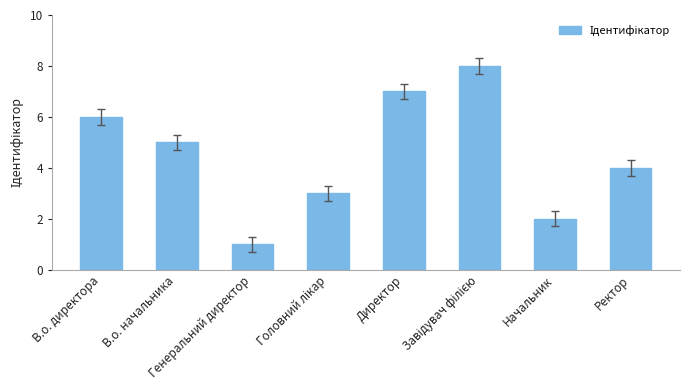

What is the difference between the maximum and minimum values?

7